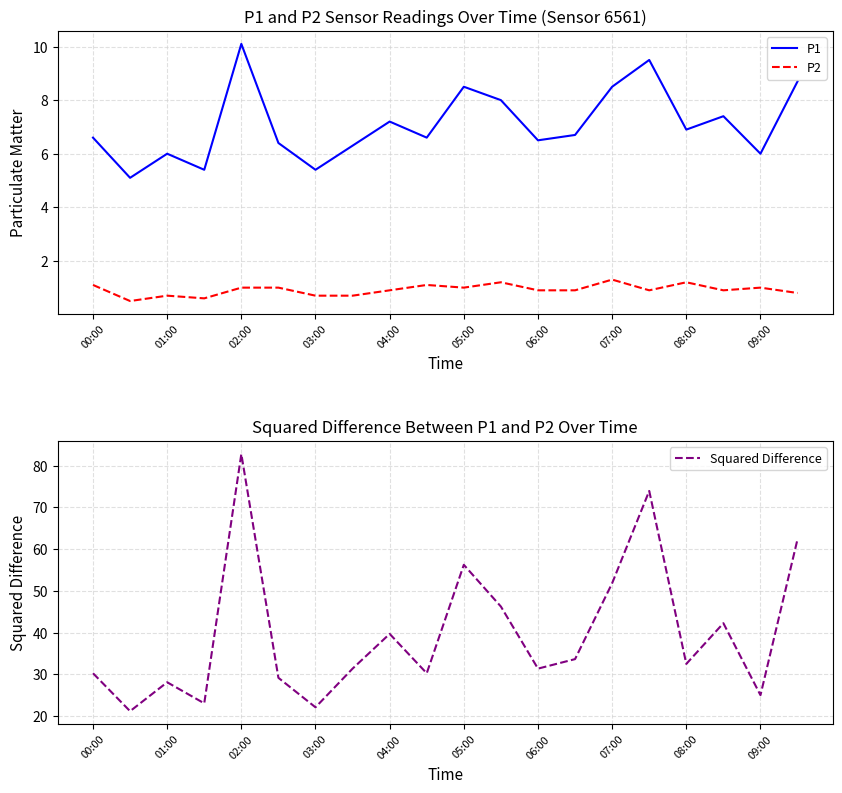

At which label is P1 closest to 7?

08:00